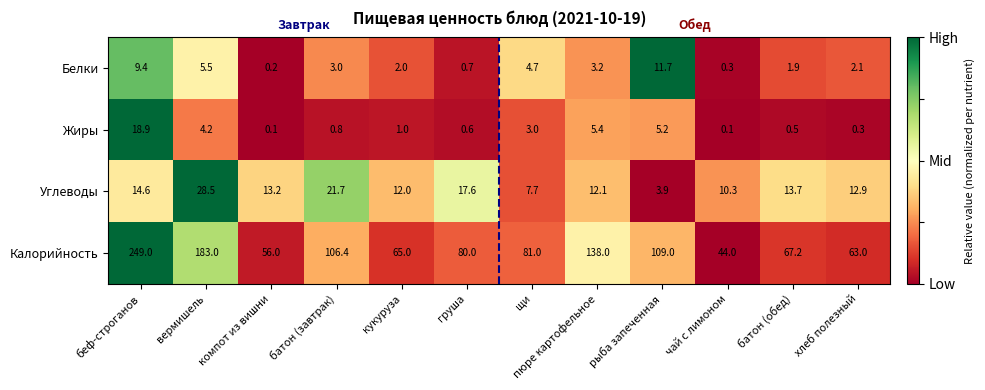

Is it true that Калорийность equals 67.4 at беф-строганов?

False